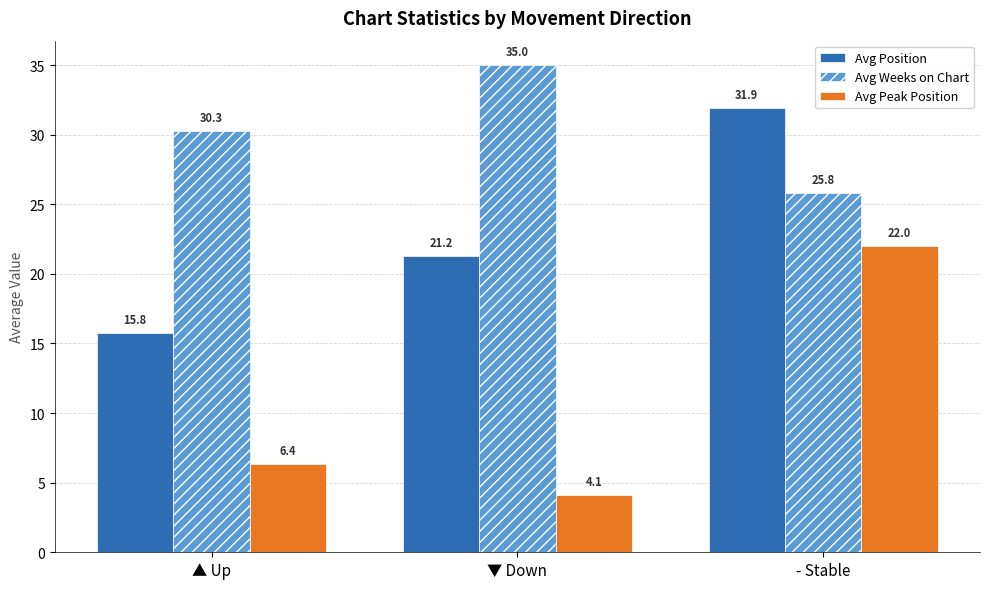

What is the sum of the Avg Peak Position values at - Stable and ▼ Down?

26.1